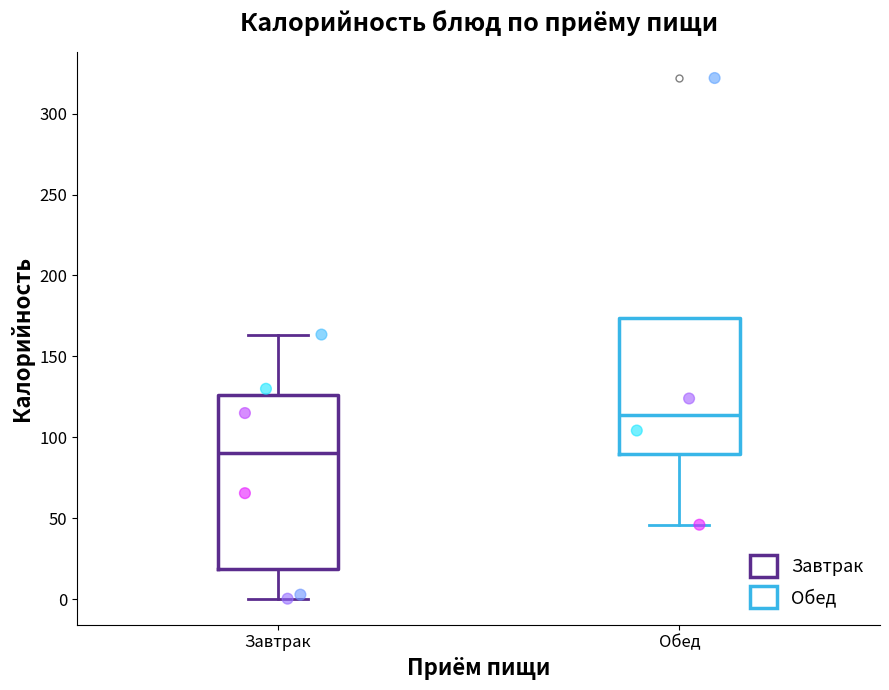

Which box is the tallest, from its lower edge to its upper edge?

Завтрак